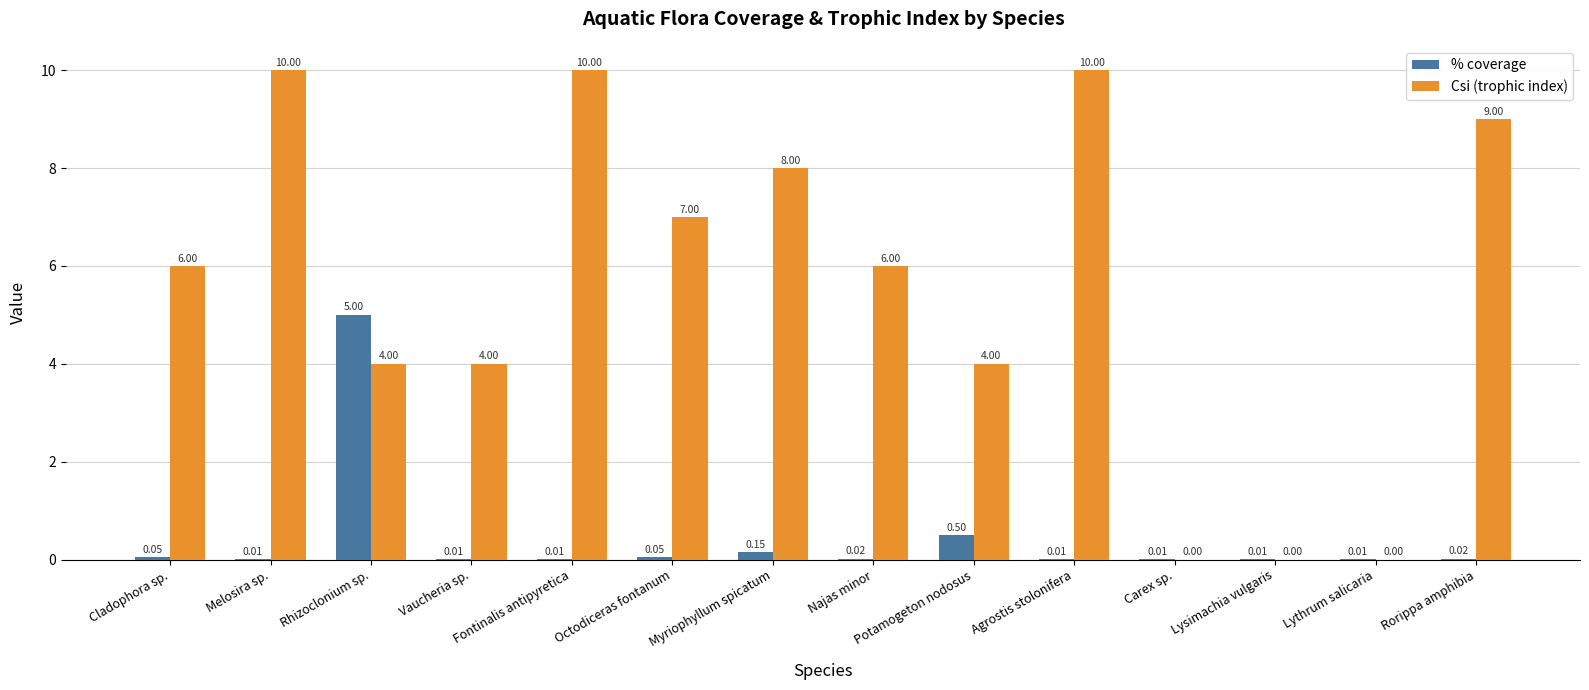

Which series has the largest range (max minus min)?

Csi (trophic index)